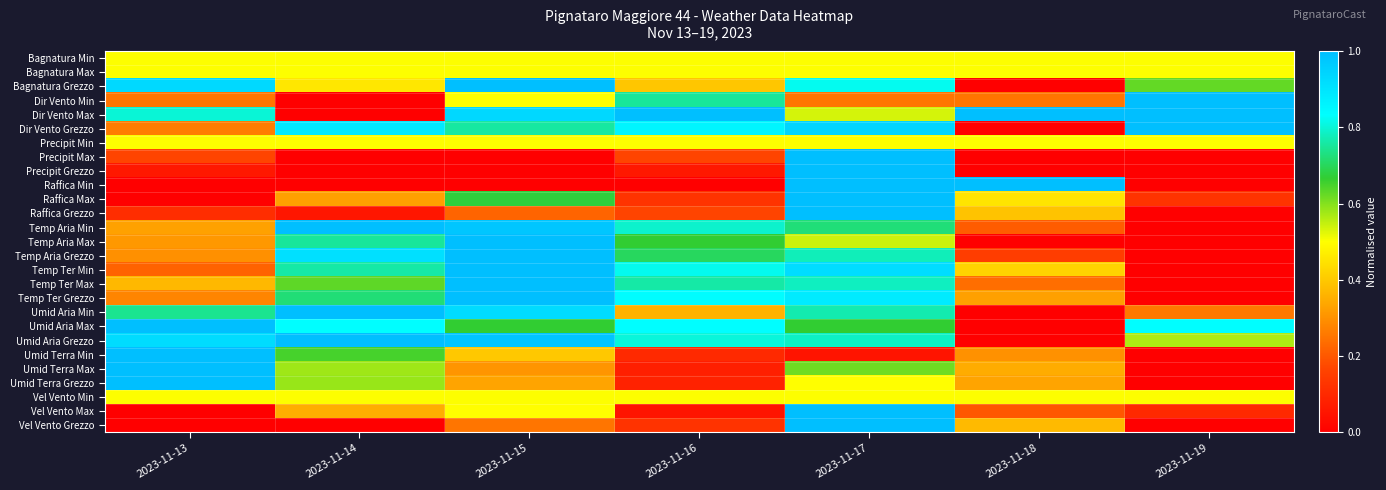

List the series in order of their peak value, highest first.

Bagnatura Grezzo, Dir Vento Min, Dir Vento Max, Dir Vento Grezzo, Precipit Max, Precipit Grezzo, Raffica Min, Raffica Max, Raffica Grezzo, Temp Aria Min, Temp Aria Max, Temp Aria Grezzo, Temp Ter Min, Temp Ter Max, Temp Ter Grezzo, Umid Aria Min, Umid Aria Max, Umid Aria Grezzo, Umid Terra Min, Umid Terra Max, Umid Terra Grezzo, Vel Vento Max, Vel Vento Grezzo, Bagnatura Min, Bagnatura Max, Precipit Min, Vel Vento Min